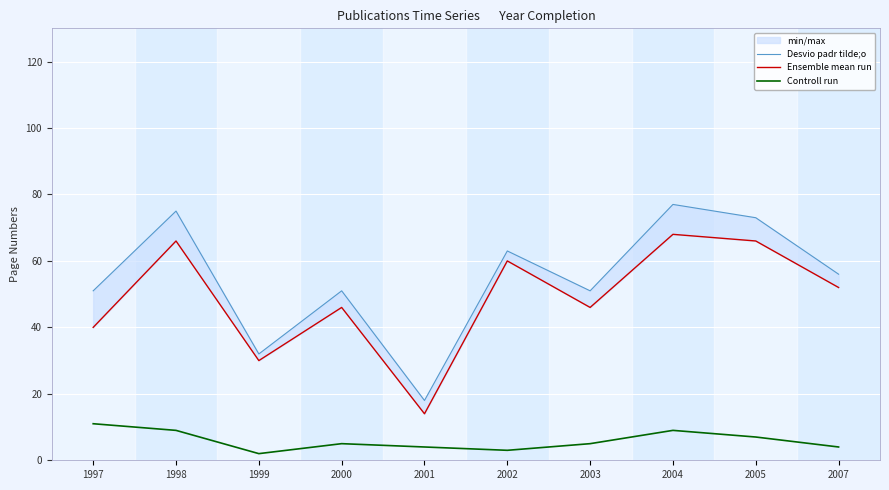

Reading right to left, list all the values displayed in this chart.

Desvio padr tilde;o: 2007=56	2005=73	2004=77	2003=51	2002=63	2001=18	2000=51	1999=32	1998=75	1997=51
Ensemble mean run: 2007=52	2005=66	2004=68	2003=46	2002=60	2001=14	2000=46	1999=30	1998=66	1997=40
Controll run: 2007=4	2005=7	2004=9	2003=5	2002=3	2001=4	2000=5	1999=2	1998=9	1997=11